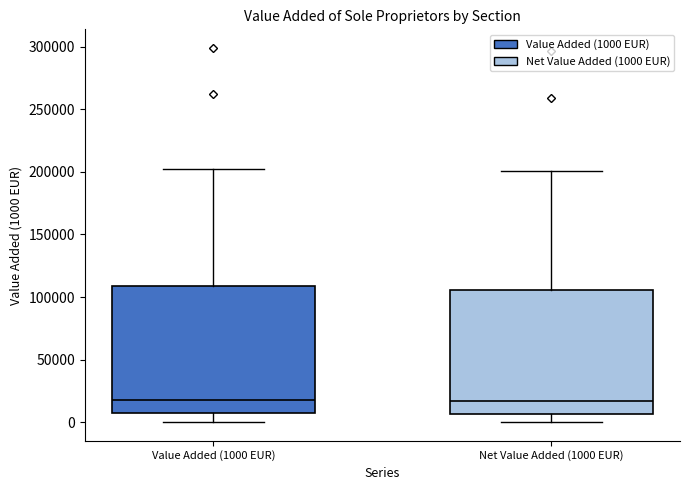

Reading left to right, transcribe this box plot: for each box, give where its median line is, the range the box spans, and where its two whiskers end, as read against the y-axis. The values are not printed on the chart, so give them approximately, as read against the axis.

Value Added (1000 EUR): median 20000, box 5000 to 110000, whiskers 0 to 200000
Net Value Added (1000 EUR): median 15000, box 5000 to 105000, whiskers 0 to 200000